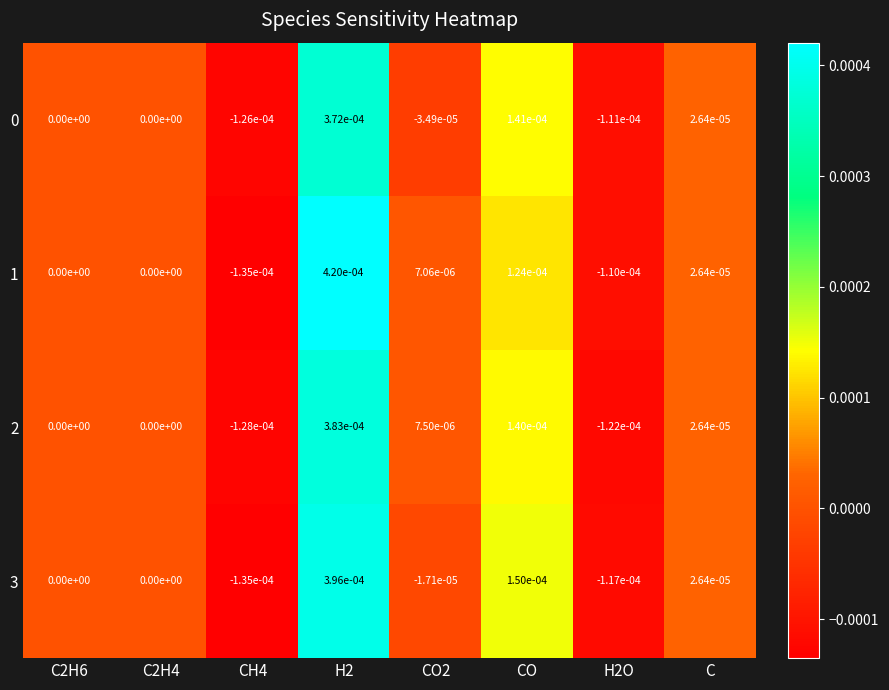

The value of 3 at H2 is 0.0. True or false?

True